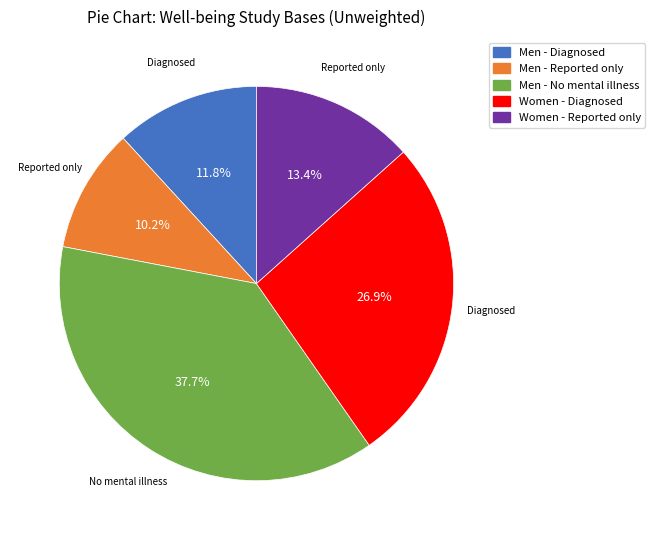

Count the number of slices in the pie.

5